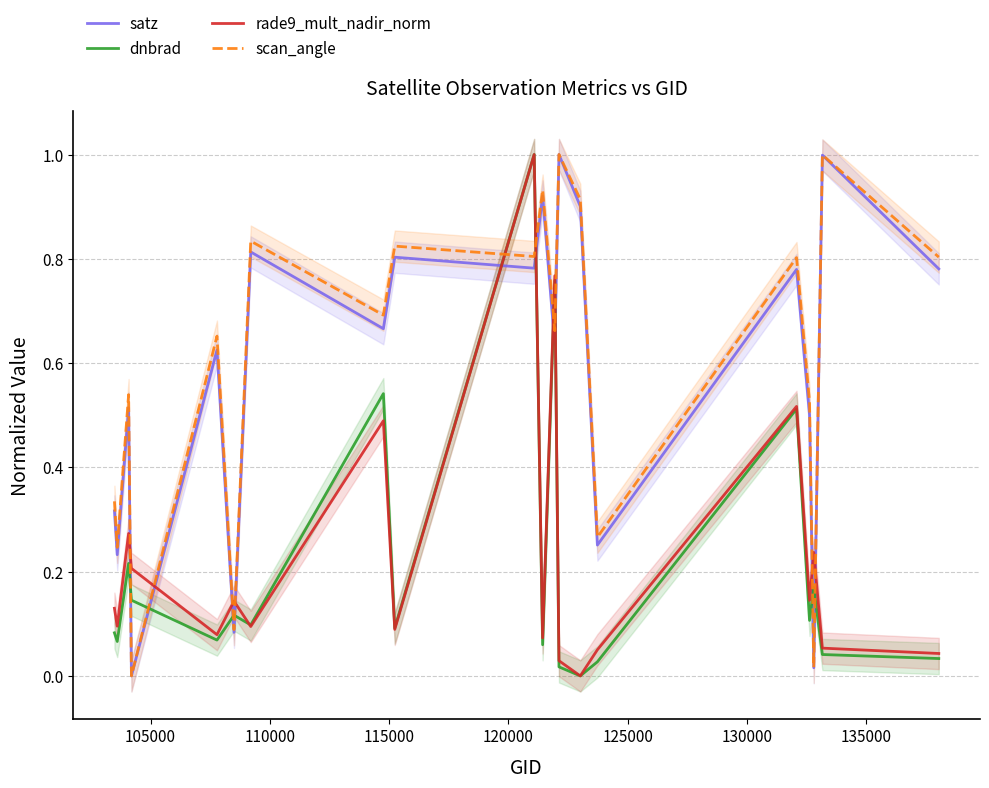

Which series has the widest spread of values?

satz